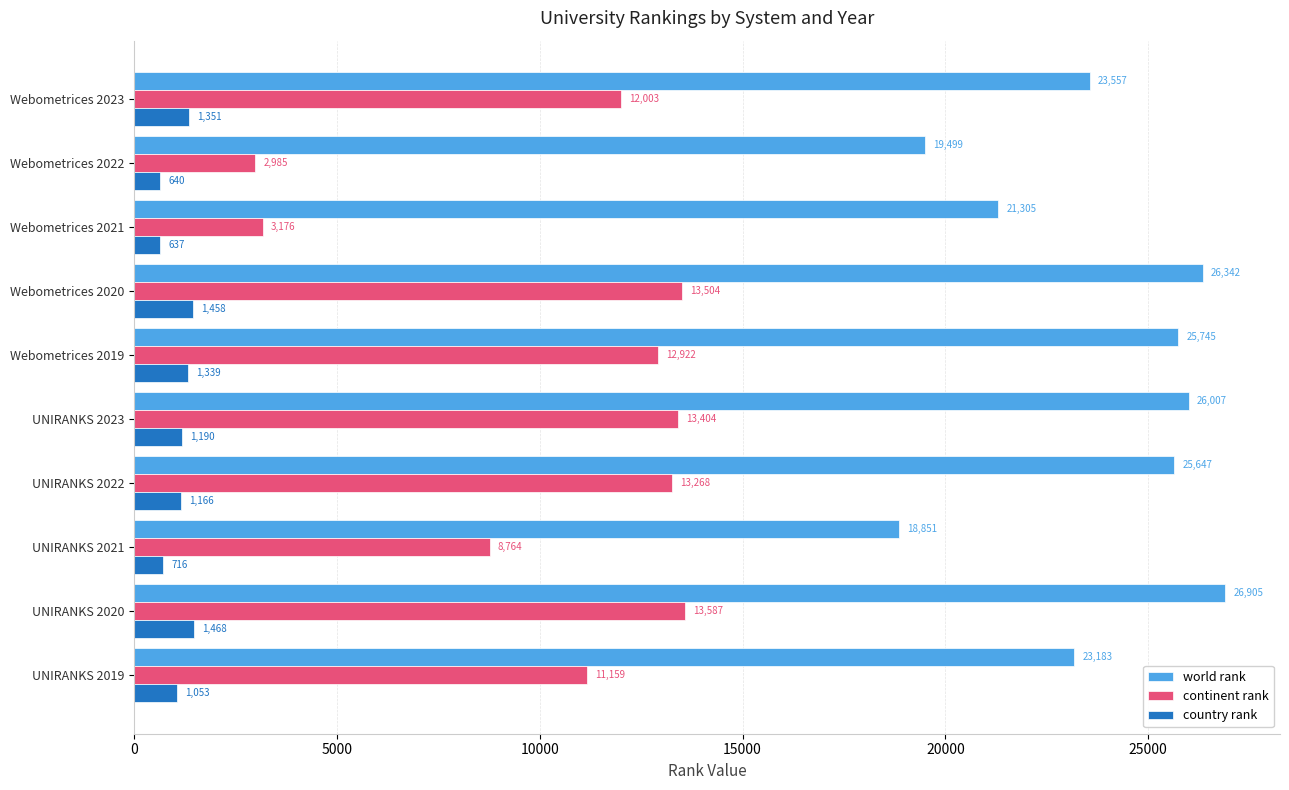

Which series has the largest range (max minus min)?

continent rank